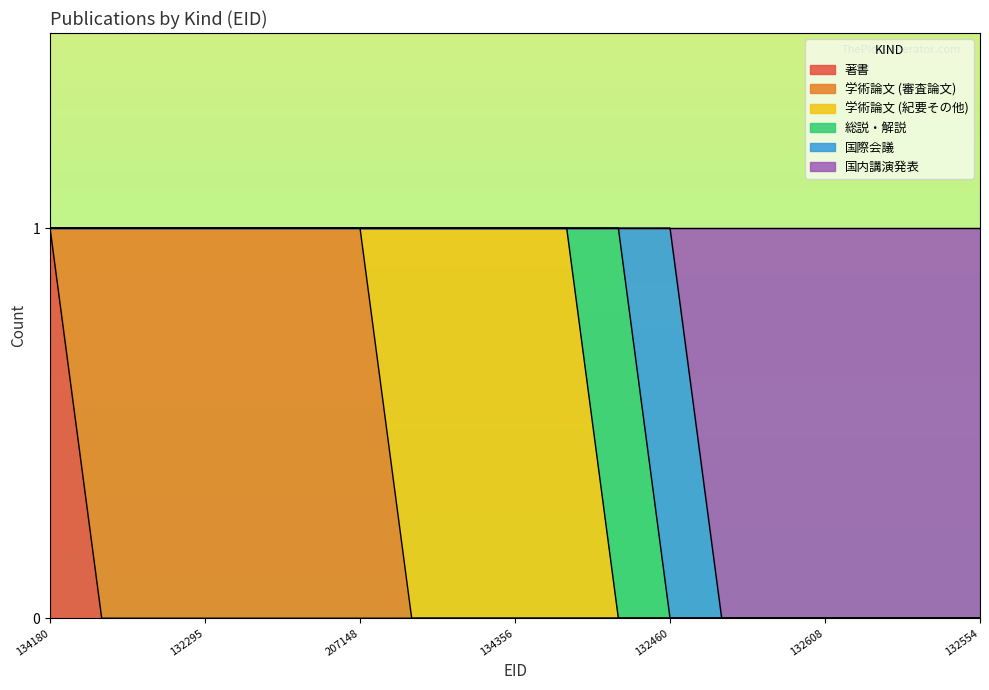

How many lines are shown in the chart?

6